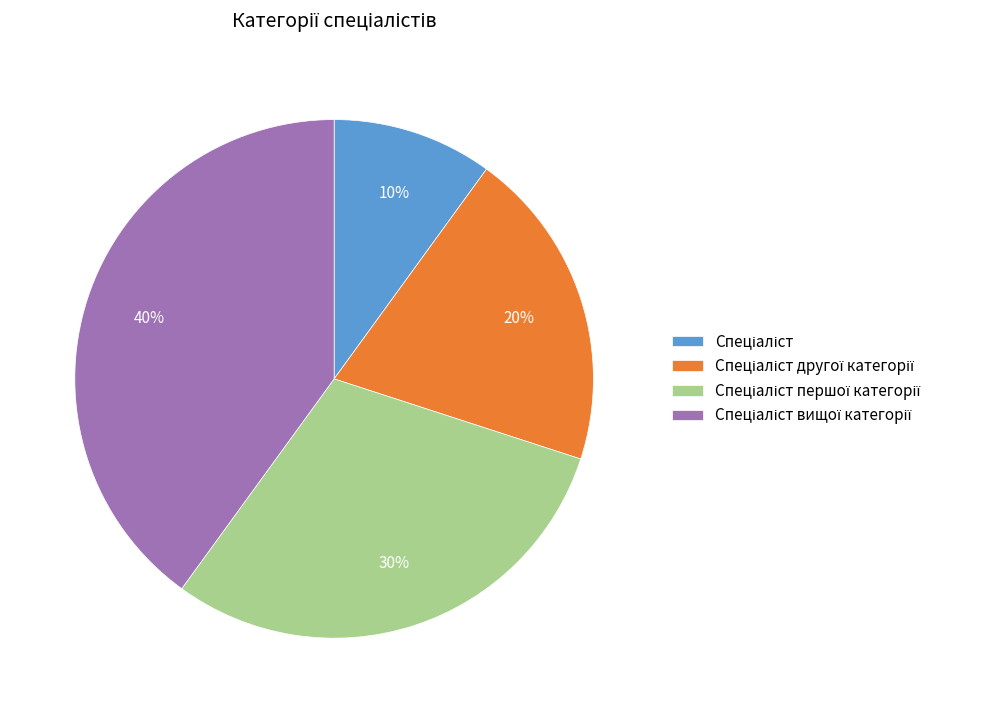

To the nearest percent, what is the average slice percentage?

25%